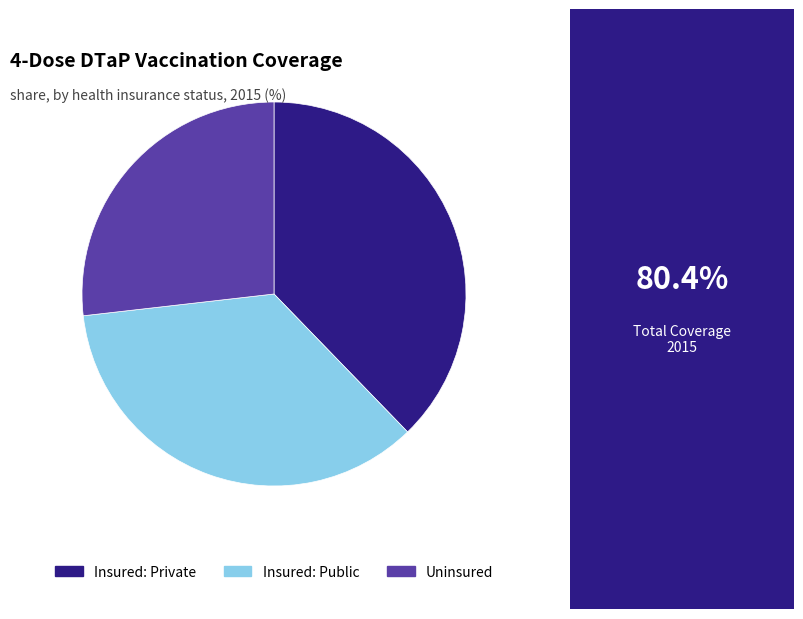

The Insured: Public slice represents 42% of the pie. True or false?

False